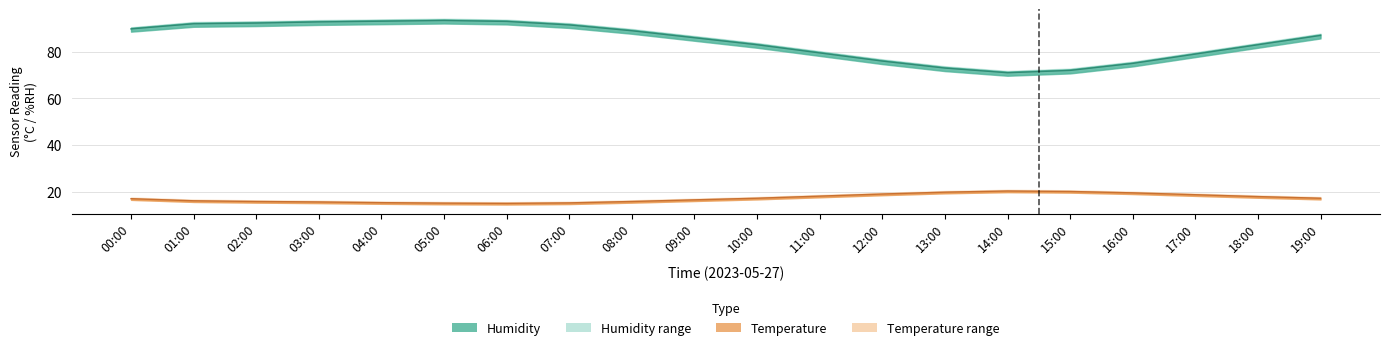

The value of temperature_upper at 19:00 is 17.7. True or false?

True